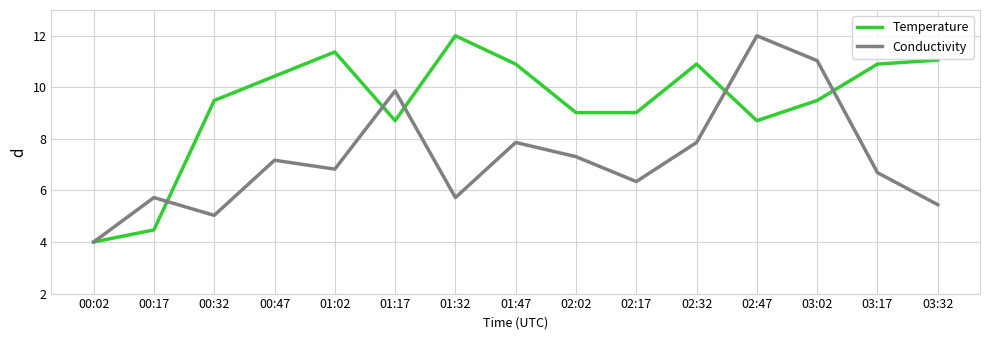

What is the maximum value for Conductivity?

12.0